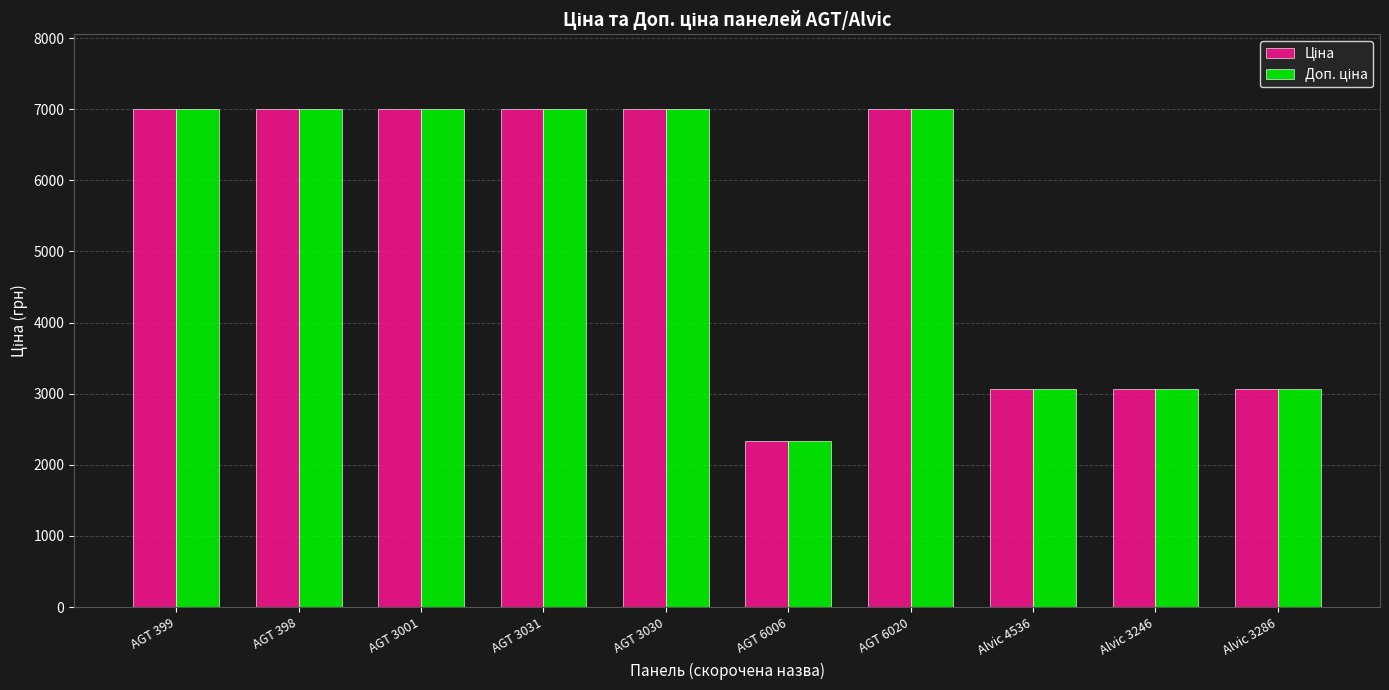

What is the total value across all series at AGT 399?

14005.3